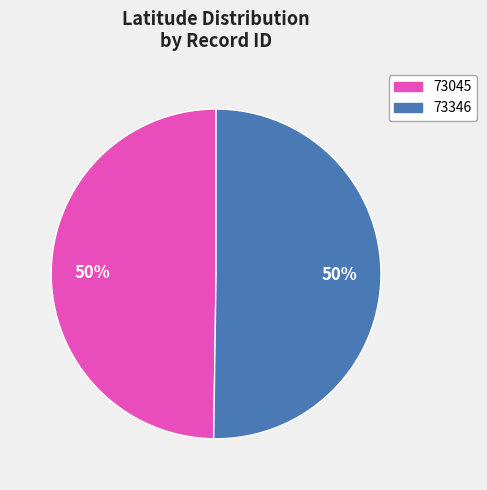

True or false: 73045 accounts for 38% of the total.

False